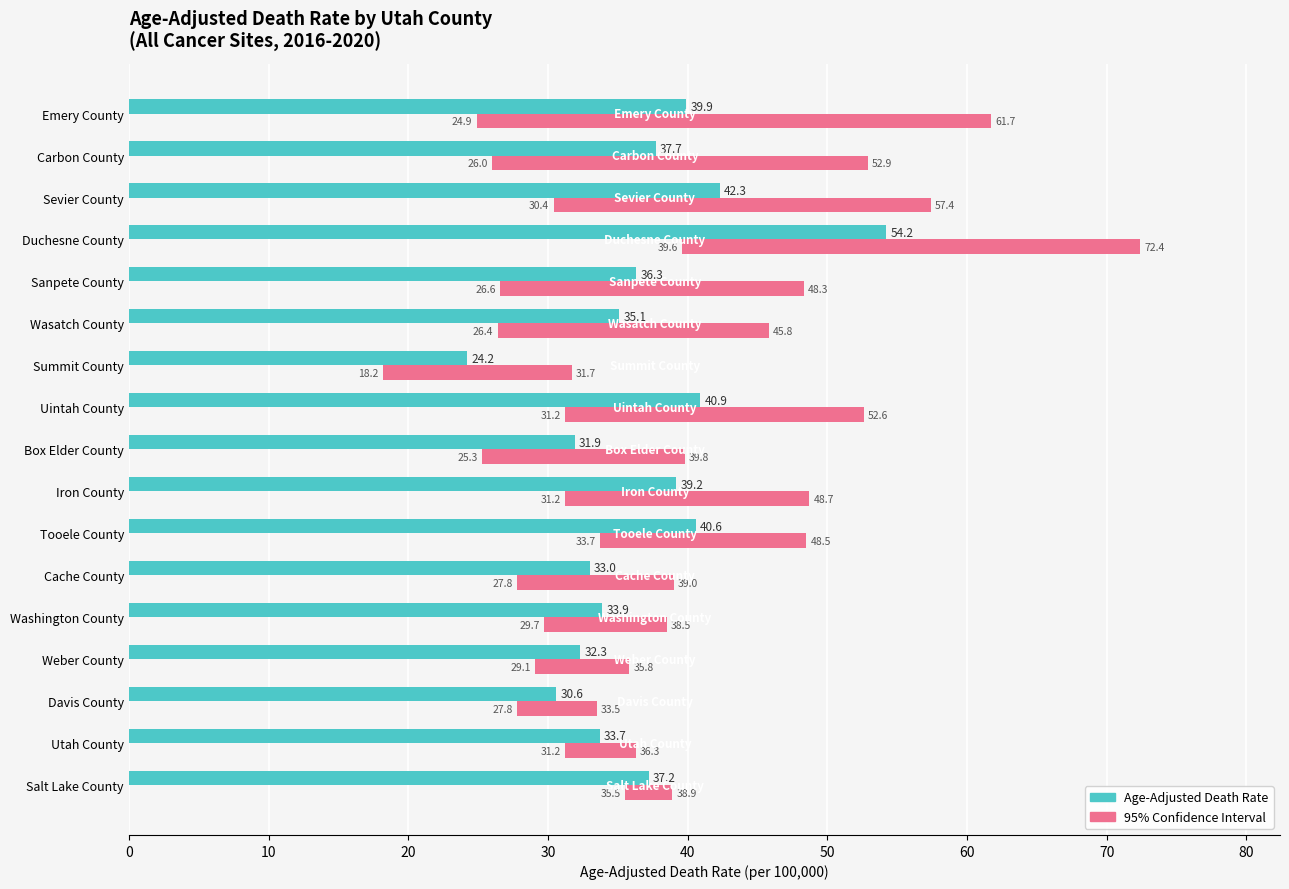

How many groups of bars are there?

17